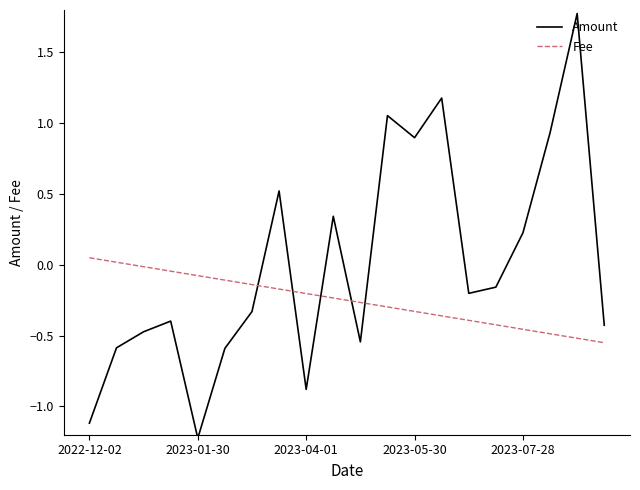

Count the number of categories in the chart.

20